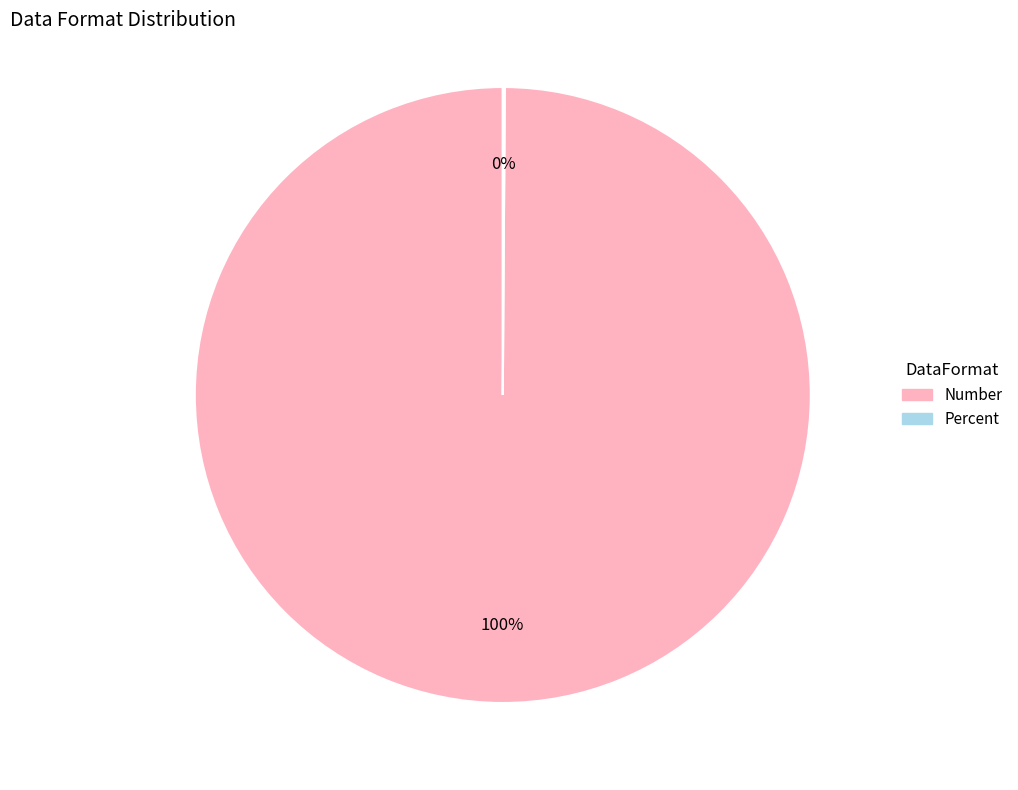

Which category has the biggest portion of the pie?

Number